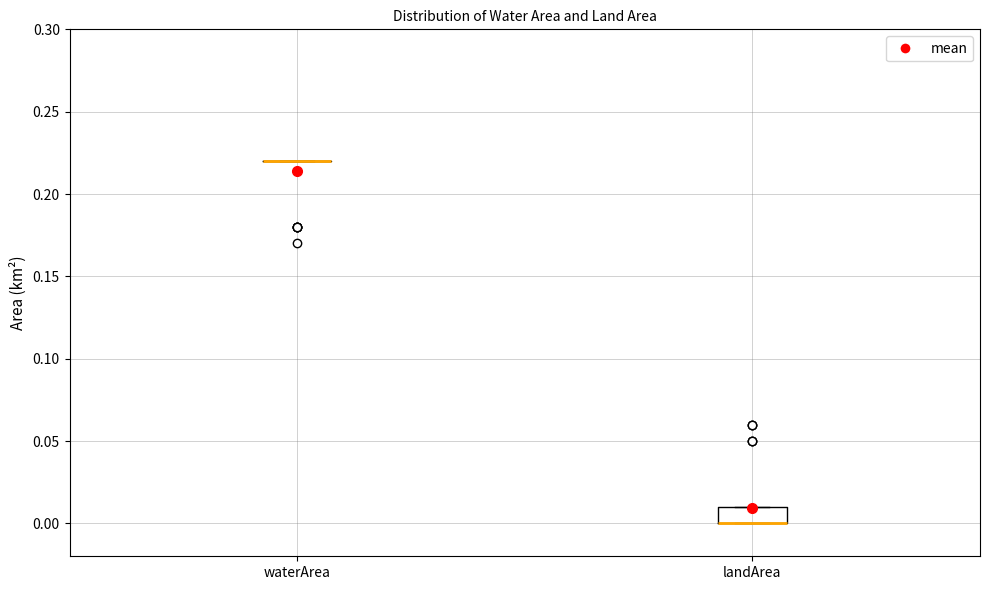

Reading left to right, transcribe this box plot: for each box, give where its median line is, the range the box spans, and where its two whiskers end, as read against the y-axis. The values are not printed on the chart, so give them approximately, as read against the axis.

waterArea: box collapsed to a line at 0.22, whiskers 0.22 to 0.22
landArea: median 0.00 (drawn on the box's lower edge), box 0.00 to 0.01, whiskers 0.00 to 0.01